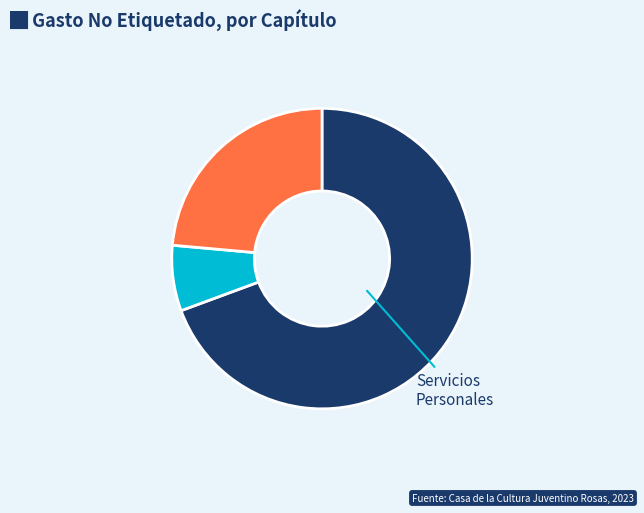

Is there a majority slice in this chart?

Yes